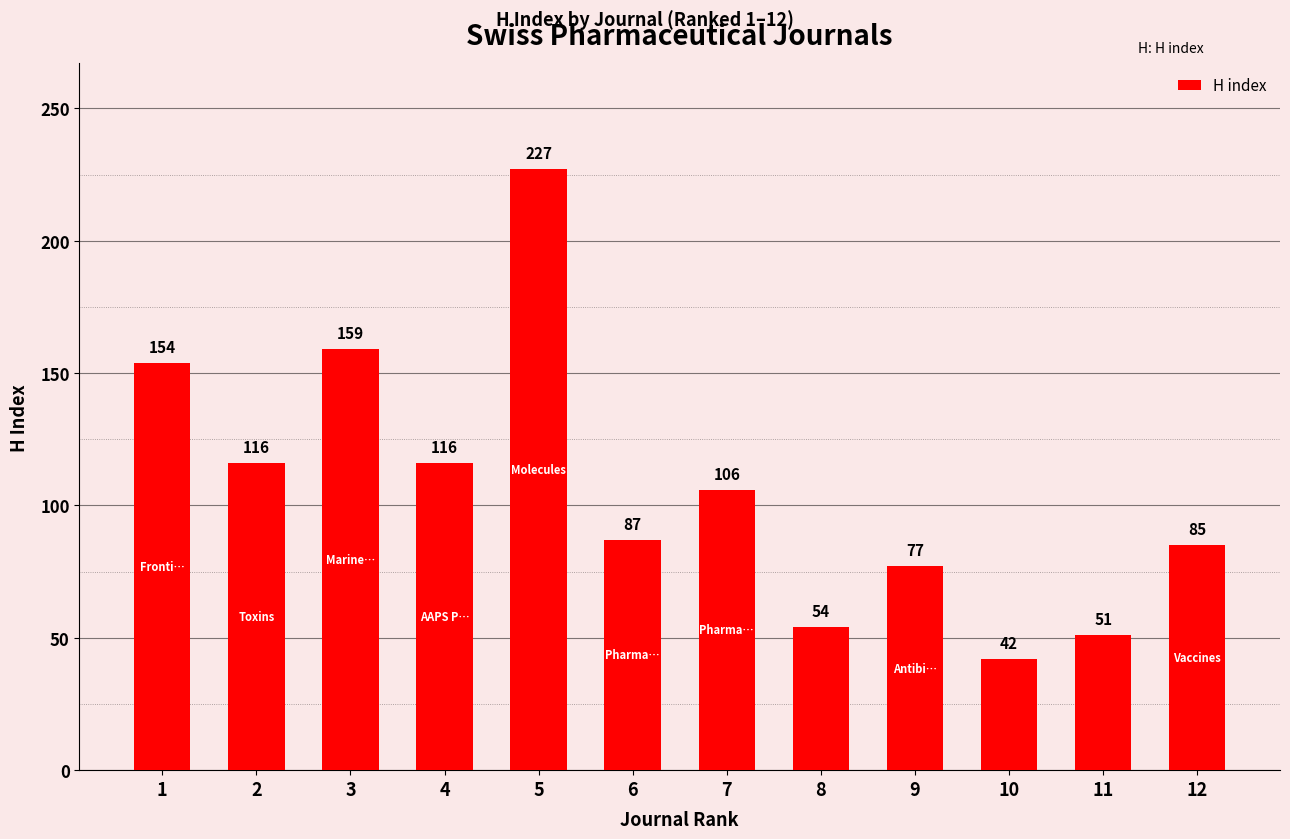

Reading left to right, extract all data points from this chart.

1=154	2=116	3=159	4=116	5=227	6=87	7=106	8=54	9=77	10=42	11=51	12=85